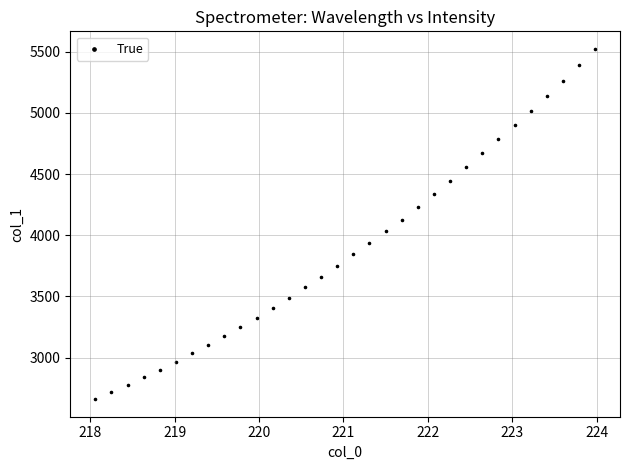

What is the range of Y values (max minus min)?

2861.1